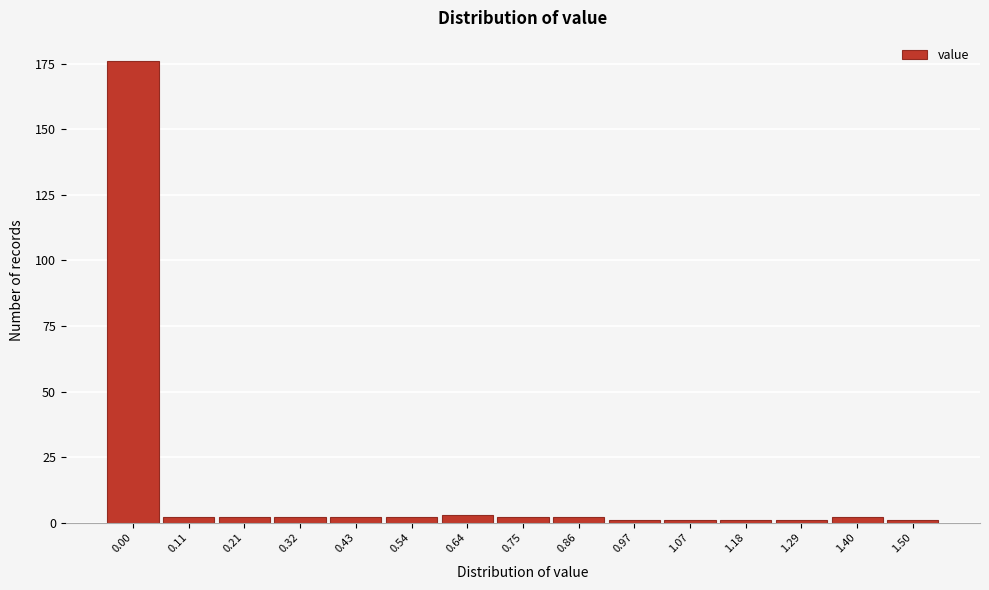

Reading right to left, transcribe all the data shown in this chart.

1	2	1	1	1	1	2	2	3	2	2	2	2	2	176